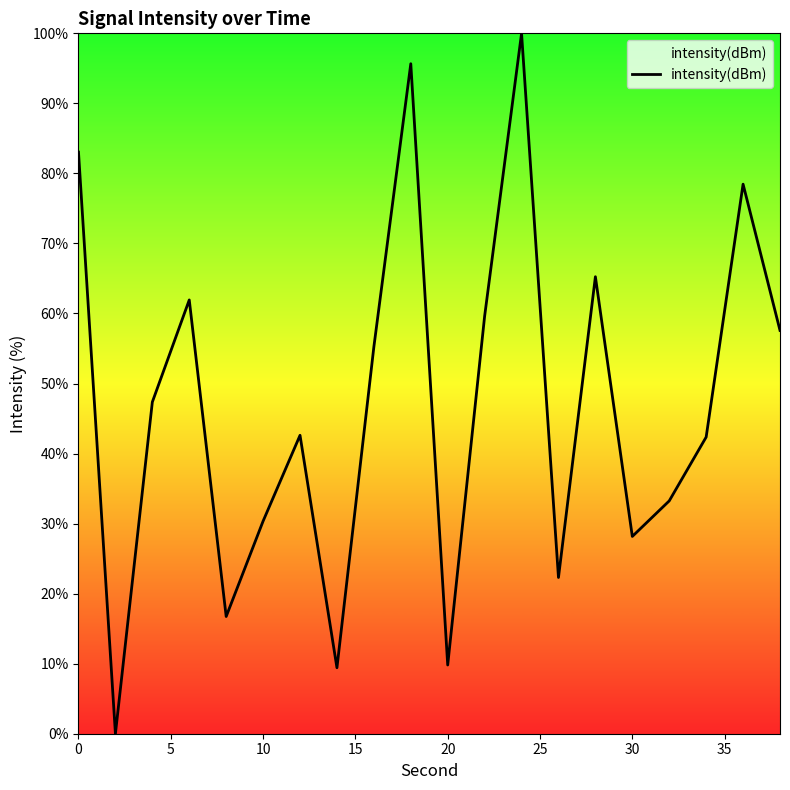

Does the chart have visible grid lines?

No